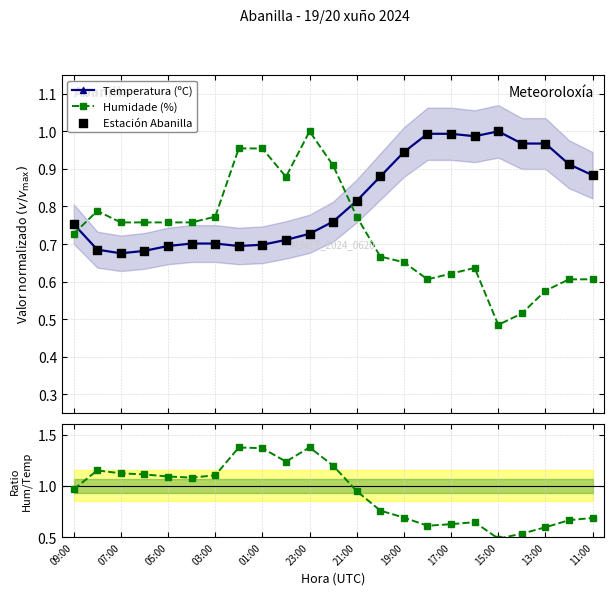

True or false: Humidade (%) and Temperatura (ºC) cross at least once.

True